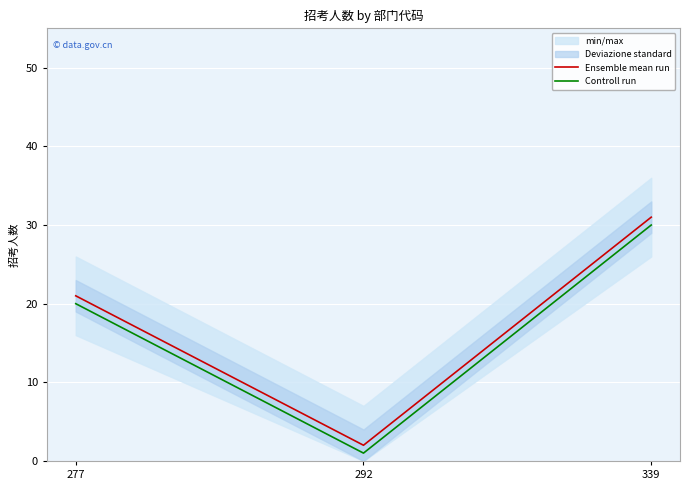

True or false: Ensemble mean run has a value of 31 at 339.

True